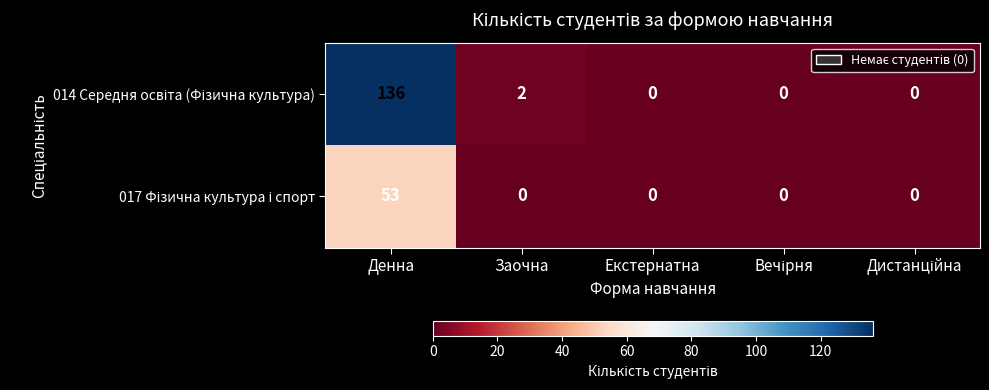

How many data points does each series have?

5